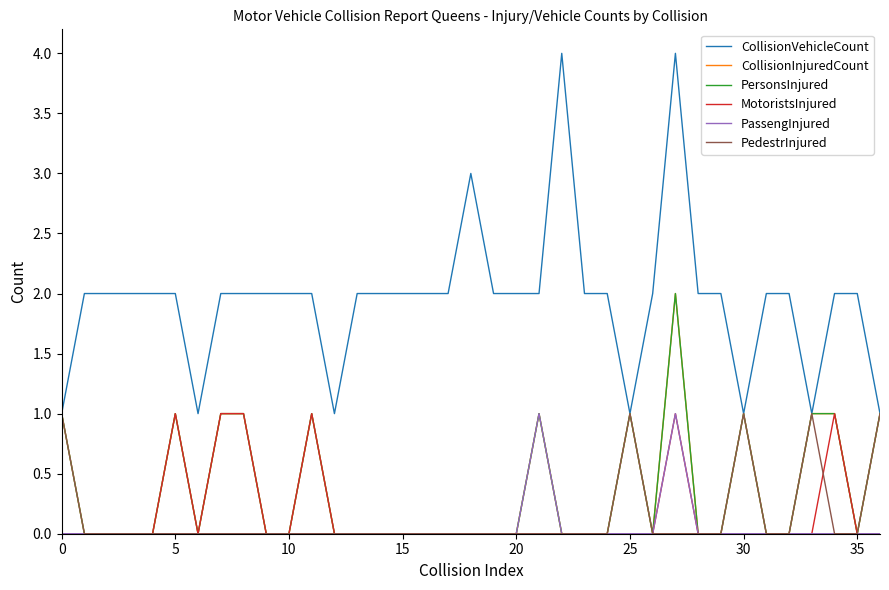

Does the chart have visible grid lines?

No